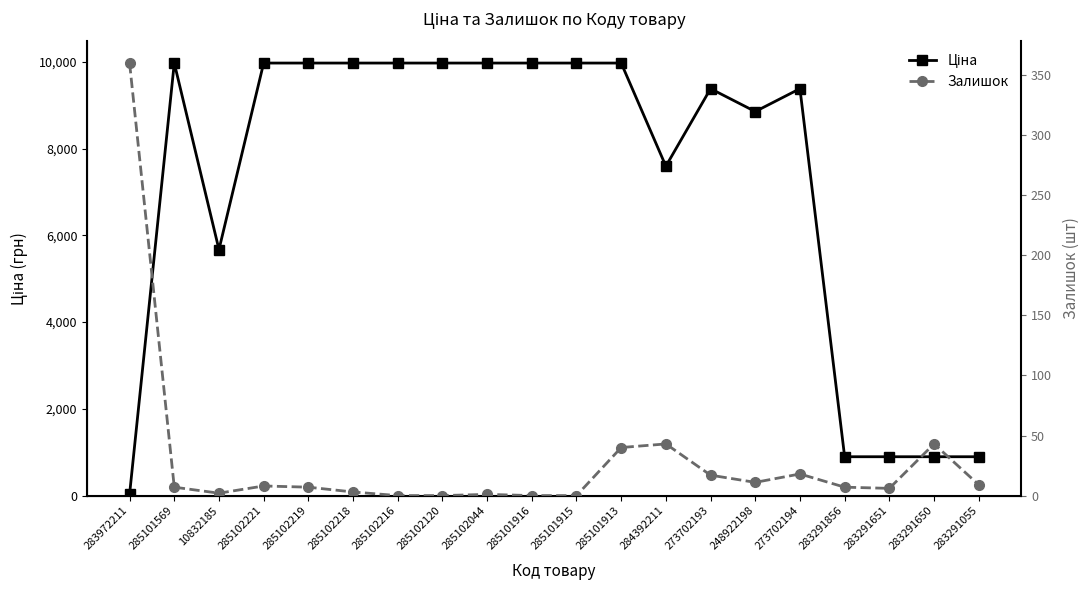

At 283291055, list the series in order from smallest to largest.

Залишок, Ціна